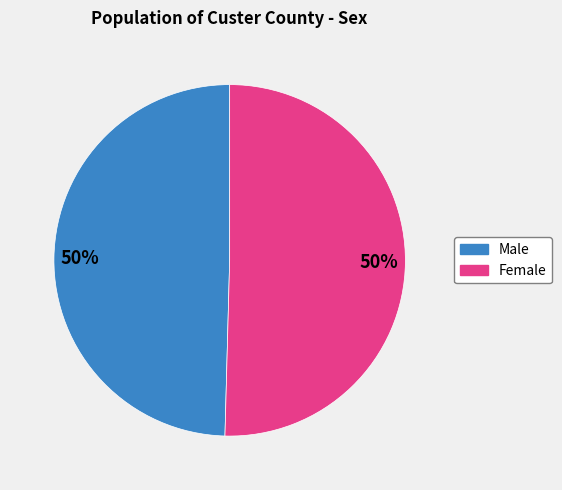

What is the ratio of the value at Male to the value at Female?

1.0